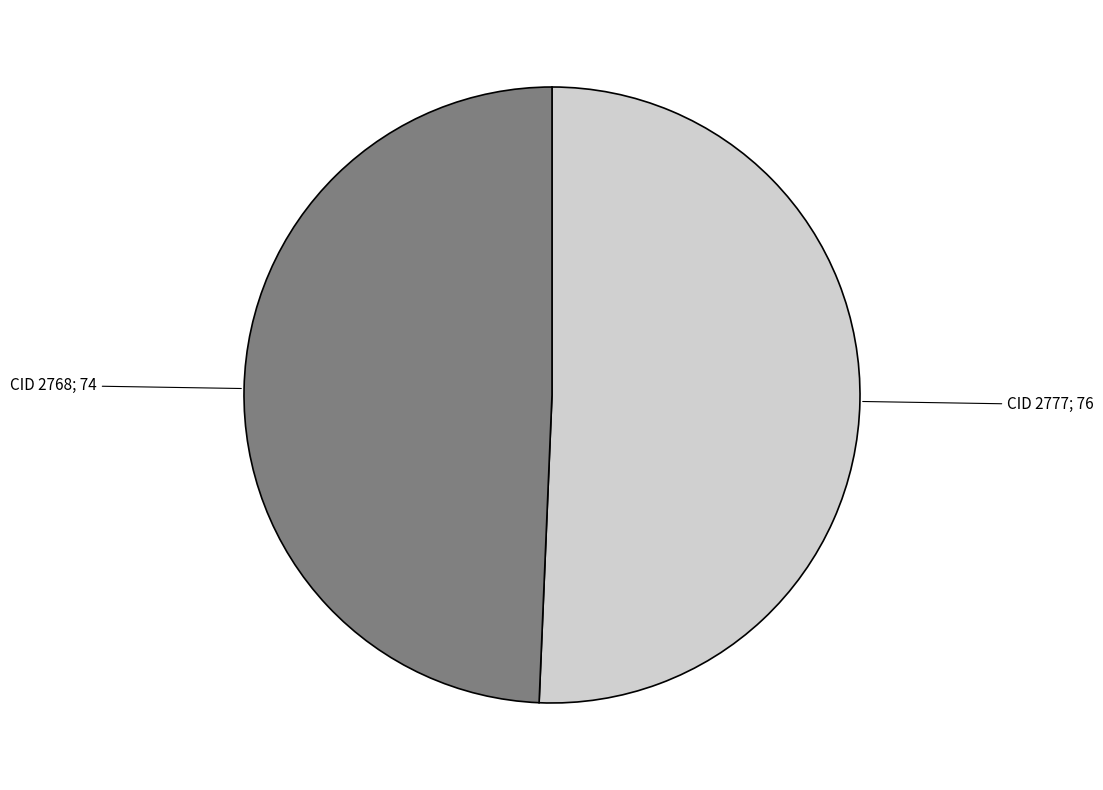

Is there a majority slice in this chart?

Yes